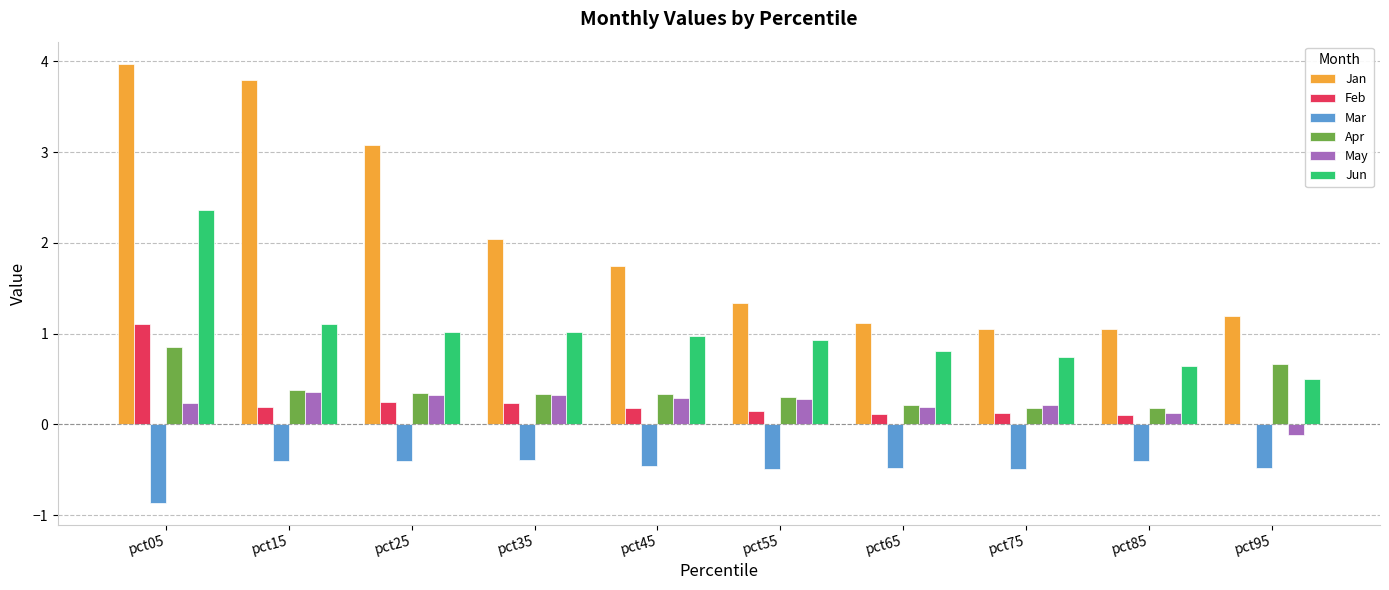

Which series has the largest total across all categories?

Jan